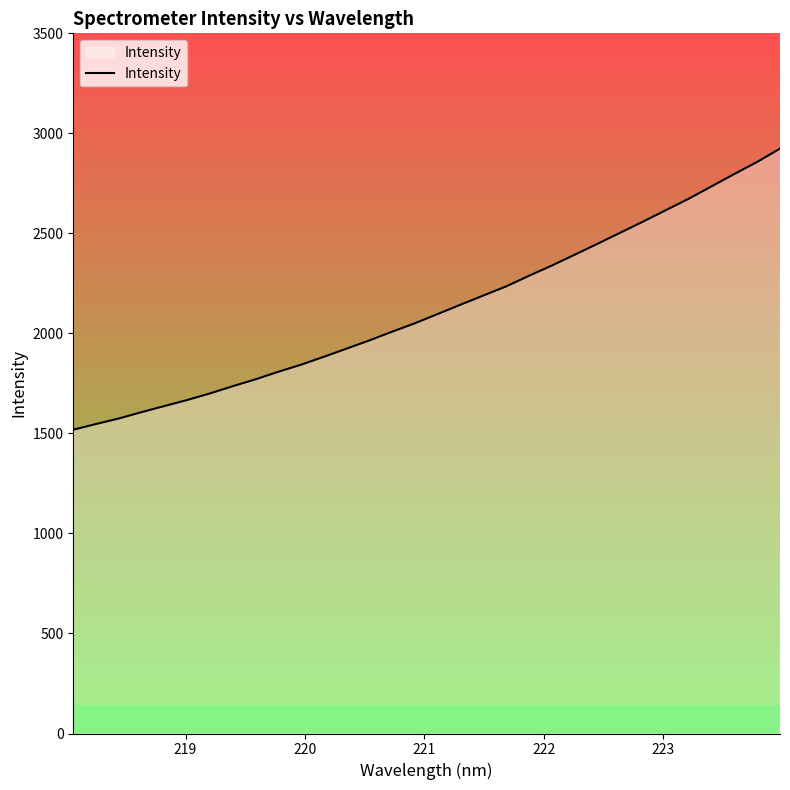

What is the difference between the maximum and minimum values?

1405.1